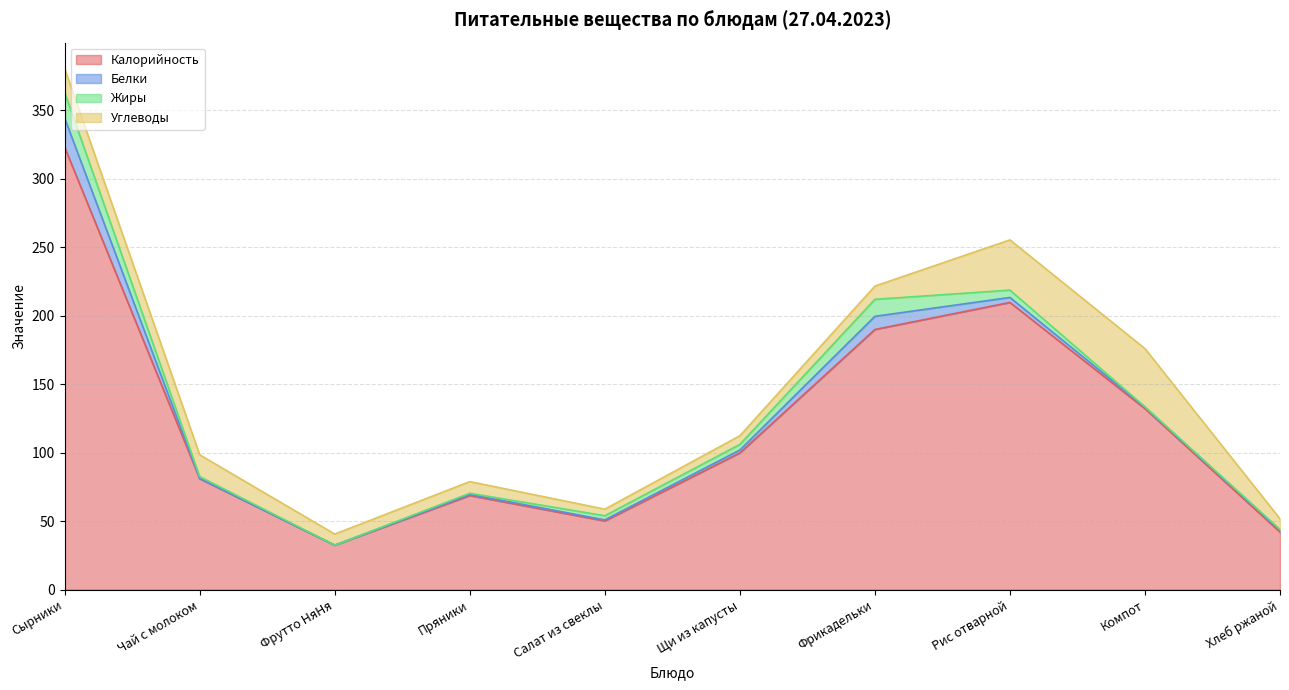

Rank the series by their maximum value, from lowest to highest.

Жиры, Белки, Углеводы, Калорийность